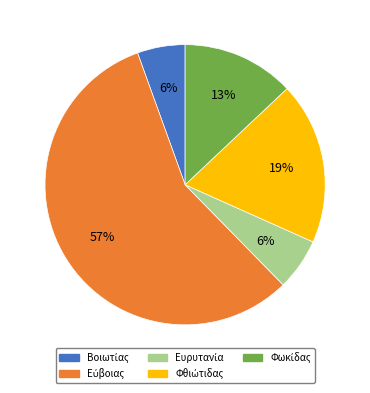

Is there any slice that represents more than half of the pie?

Yes